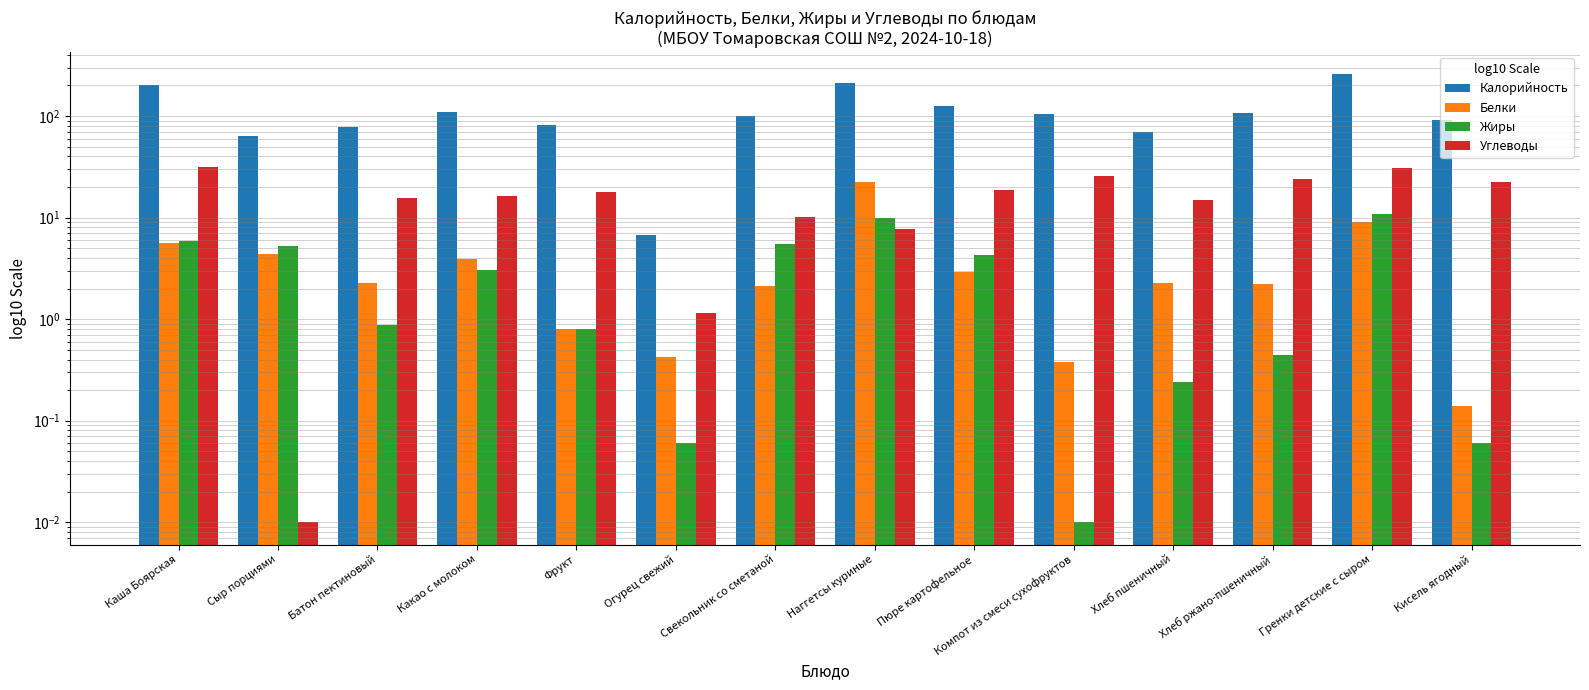

Rank the series at Компот из смеси сухофруктов from highest to lowest value.

Калорийность, Углеводы, Белки, Жиры